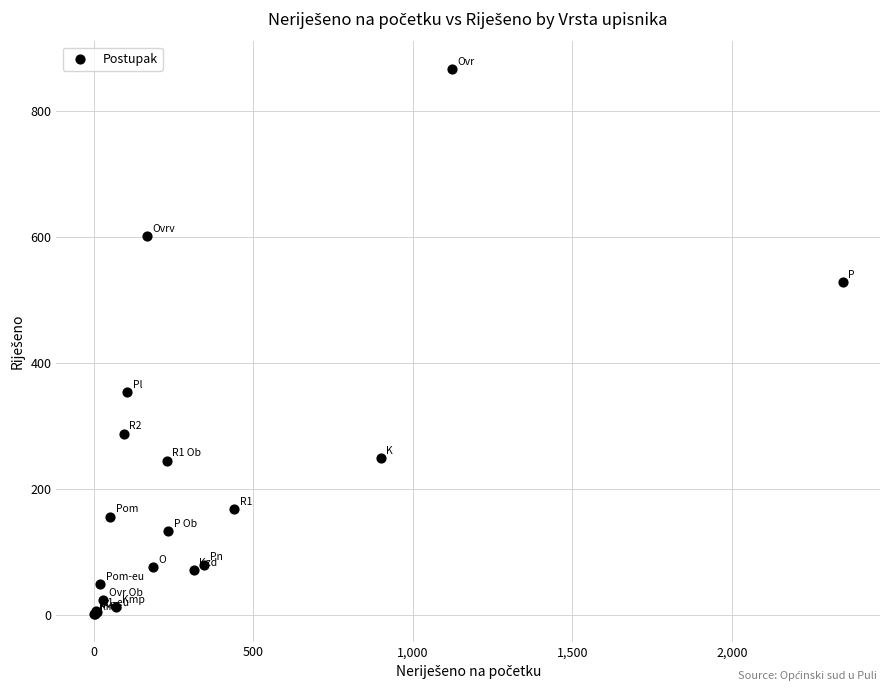

What Y value in the scatter plot is closest to 434?

354